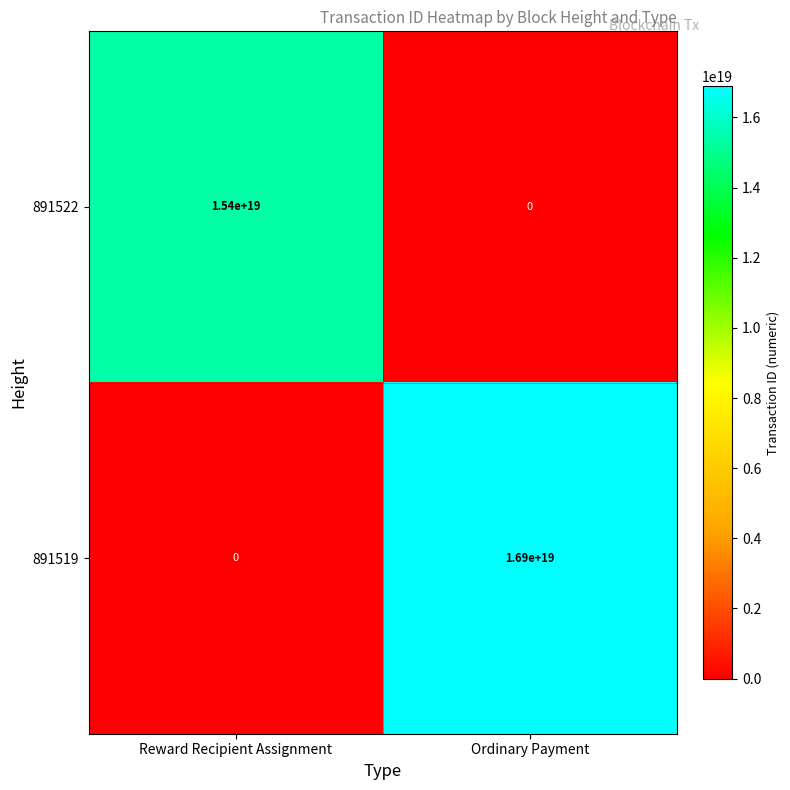

Which category has the lowest value in the 891522 series?

Ordinary Payment